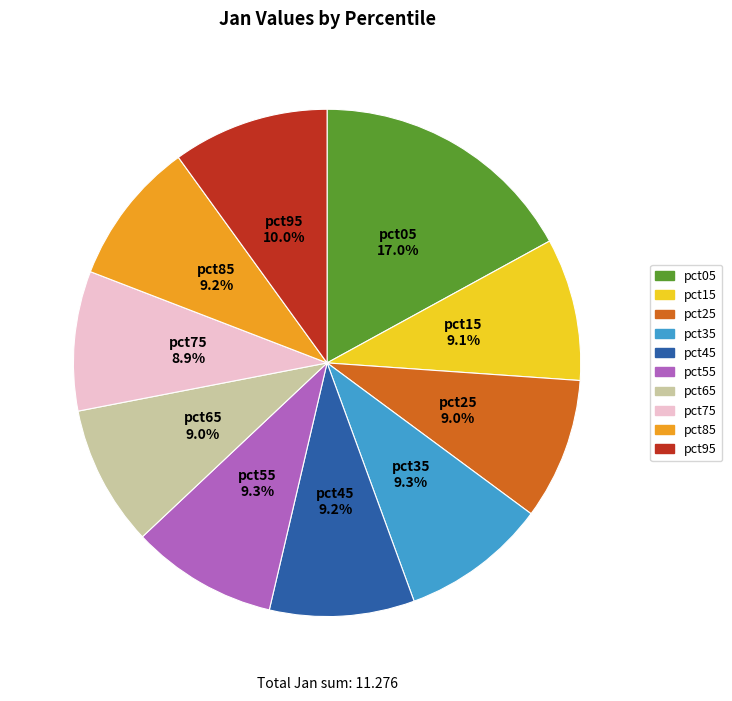

Does any single category account for the majority?

No